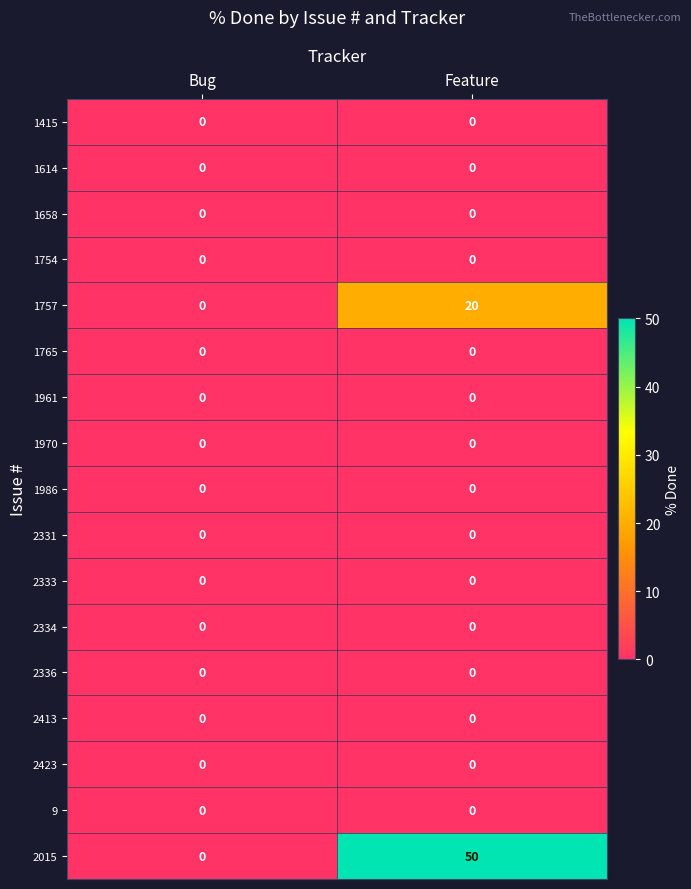

How many categories are shown in the chart?

2